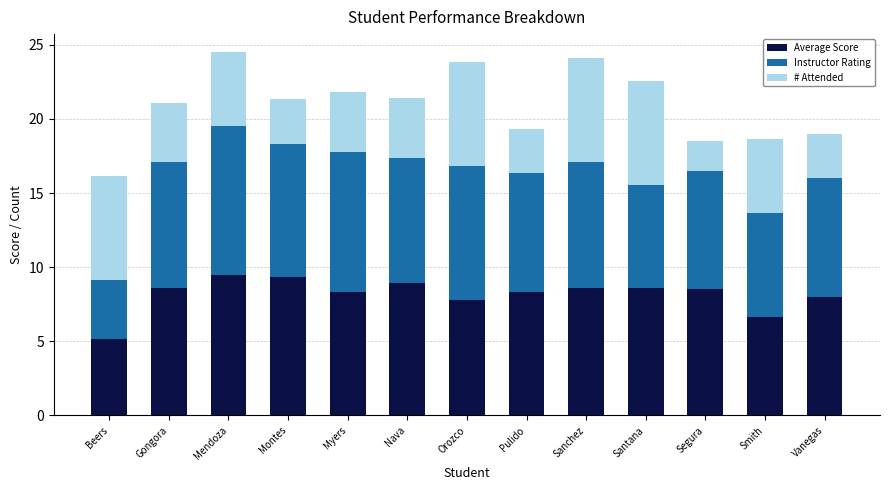

The value of Average Score at Sanchez is 12.9. True or false?

False